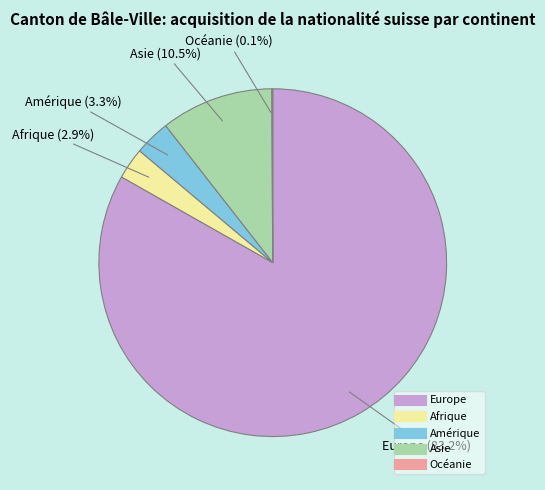

Combined, what portion of the pie is Europe and Afrique?

86.1%